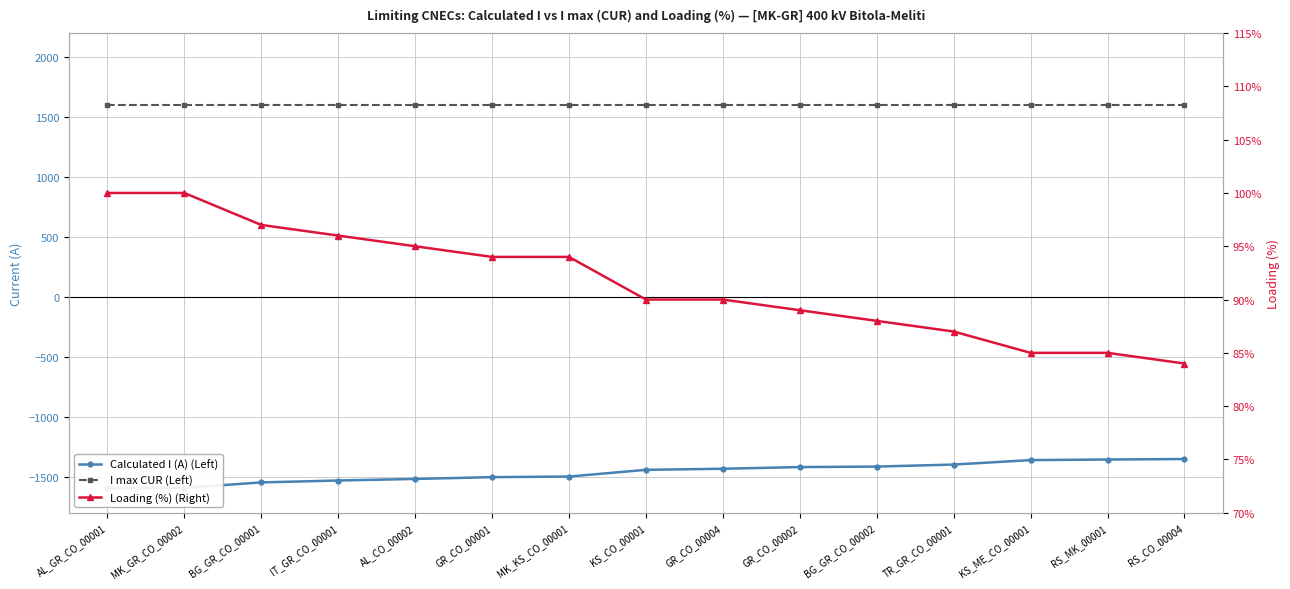

What is the value of the Loading (%) (Right) point at the 6th from the left?

94